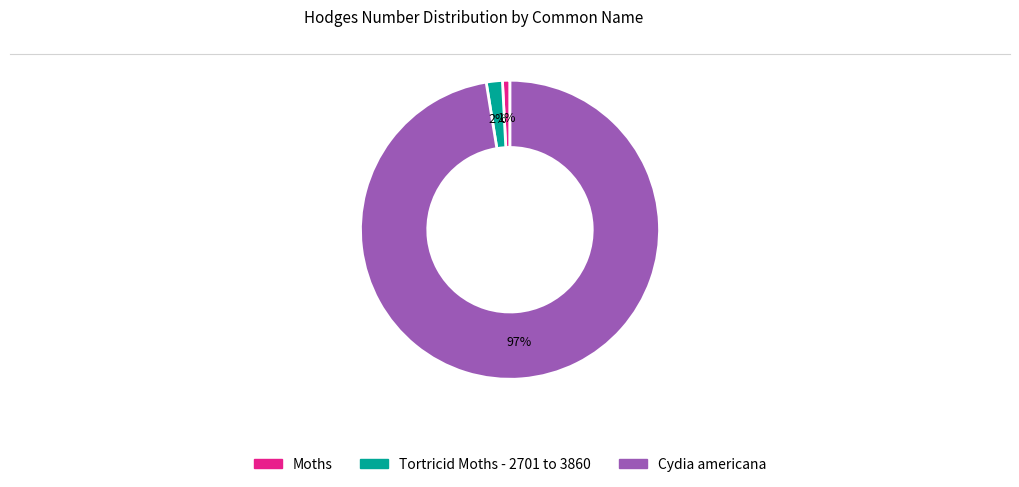

What is the largest slice in the pie chart?

Cydia americana